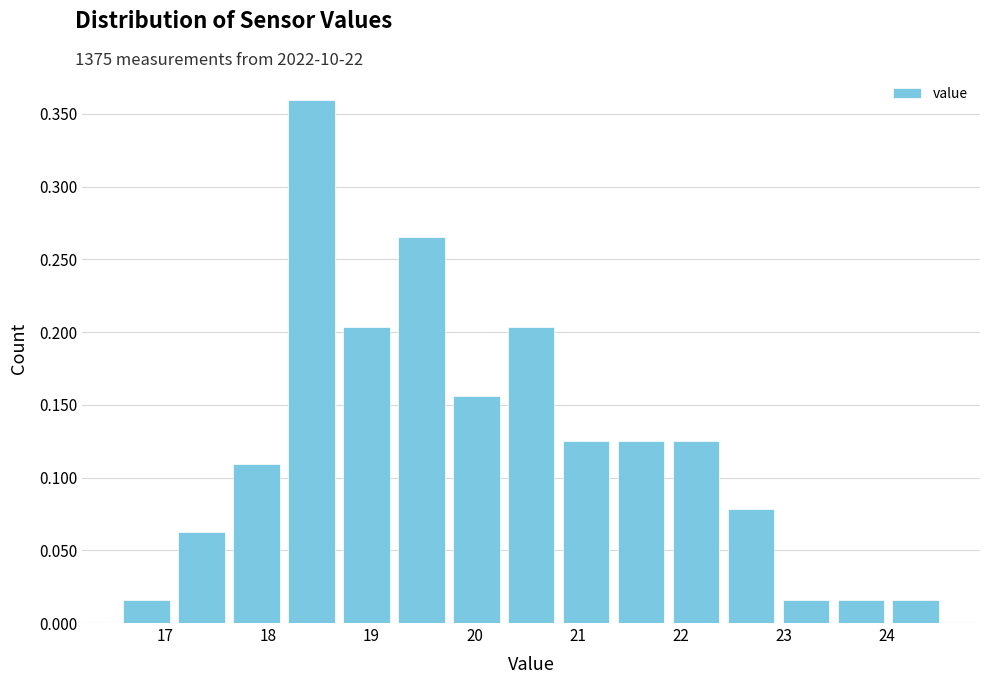

Reading left to right, list every bar in this chart as the range it spans on the x-axis followed by its height. Neither the bar edges nor the heights are printed on the chart, so give them approximately, as read against the axes.

16.6 to 17.1: 0.015
17.1 to 17.7: 0.065
17.7 to 18.2: 0.110
18.2 to 18.7: 0.360
18.7 to 19.3: 0.205
19.3 to 19.8: 0.265
19.8 to 20.3: 0.155
20.3 to 20.9: 0.205
20.9 to 21.4: 0.125
21.4 to 21.9: 0.125
21.9 to 22.5: 0.125
22.5 to 23.0: 0.080
23.0 to 23.5: 0.015
23.5 to 24.1: 0.015
24.1 to 24.6: 0.015